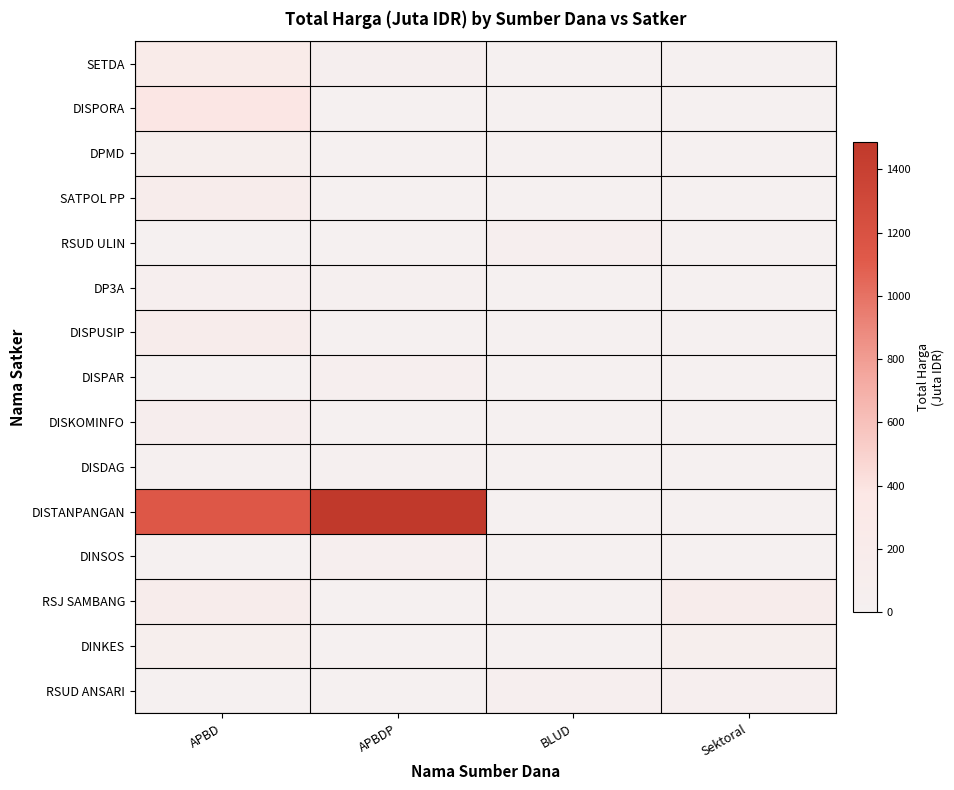

At APBDP, list the series in order from largest to smallest.

DISTANPANGAN, DINSOS, DISPAR, SETDA, DP3A, DISDAG, DISPORA, DPMD, SATPOL PP, RSUD ULIN, DISPUSIP, DISKOMINFO, RSJ SAMBANG, DINKES, RSUD ANSARI